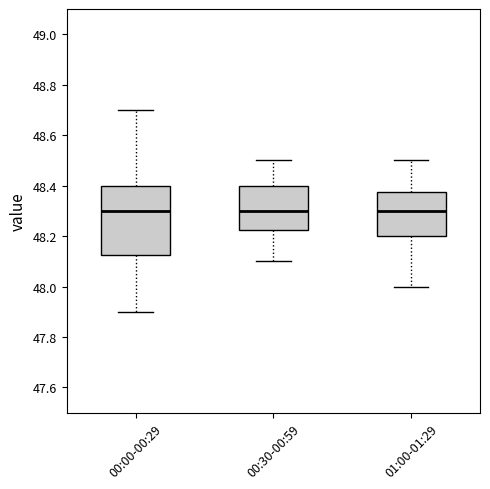

Where does the upper whisker of the box for 00:30-00:59 end on the y-axis? The values are not printed on the chart, so give them approximately, as read against the axis.

48.50